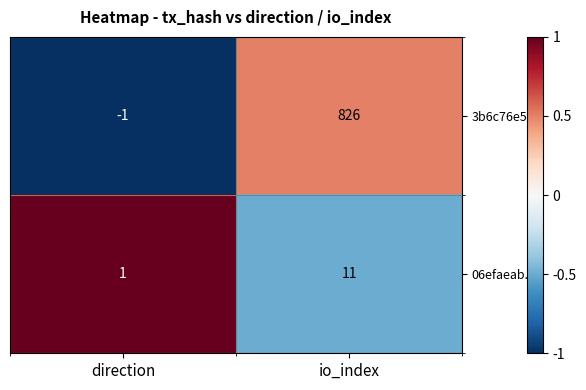

Which series has the largest range (max minus min)?

3b6c76e5...